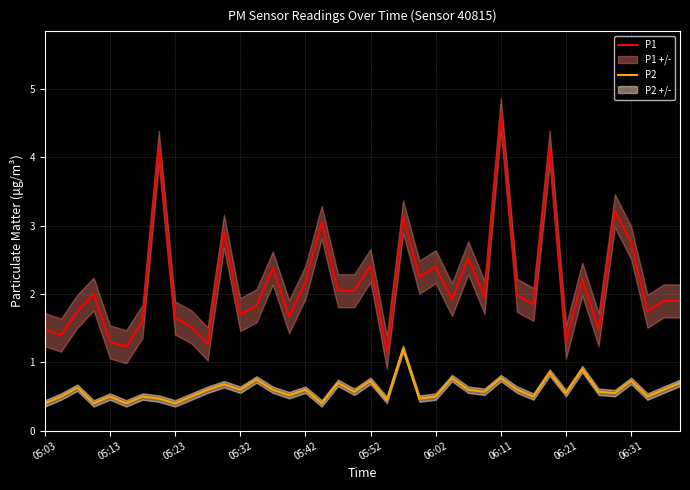

True or false: P1 and P2 intersect in this chart.

False